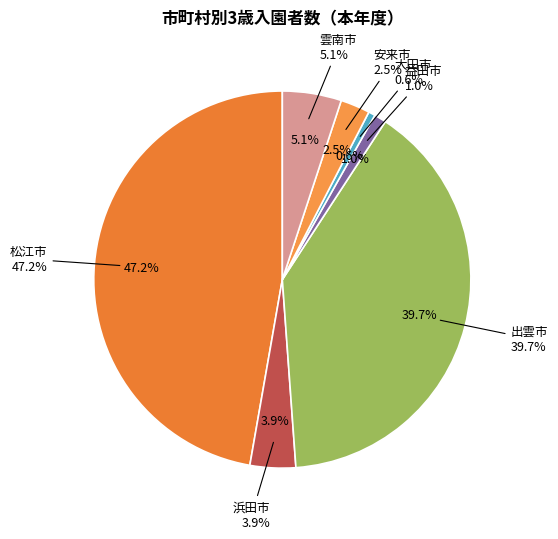

Is 浜田市 the majority of the pie?

No